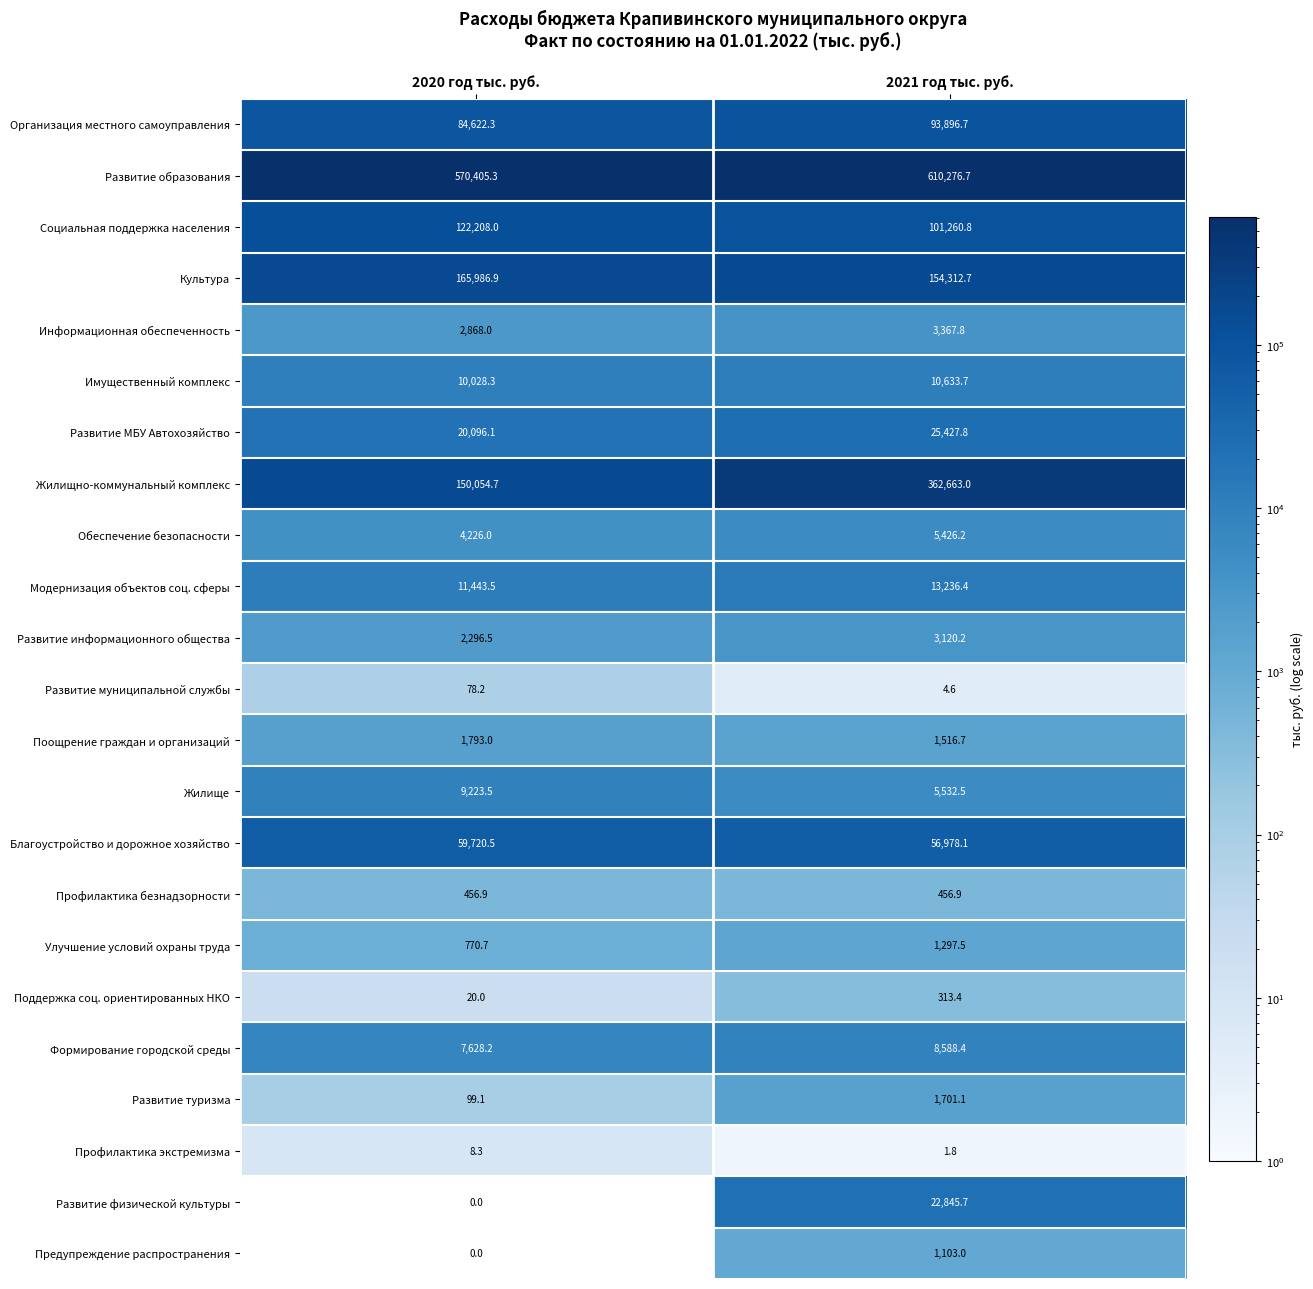

What is the average value of the Поддержка соц. ориентированных НКО series?

166.7